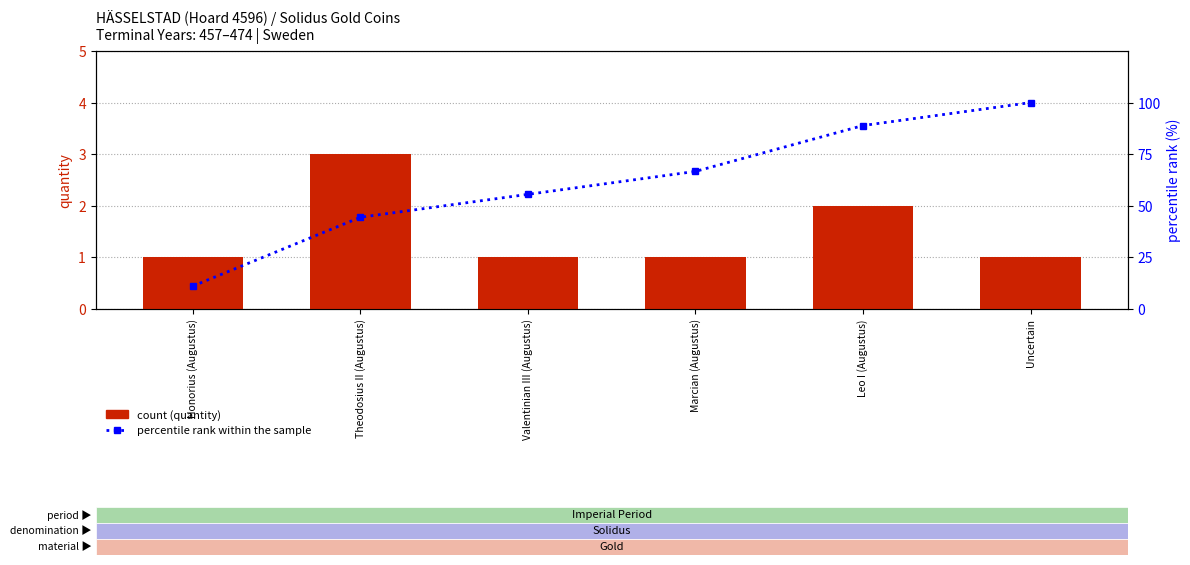

Between Marcian (Augustus) and Uncertain, which is larger?

Marcian (Augustus)